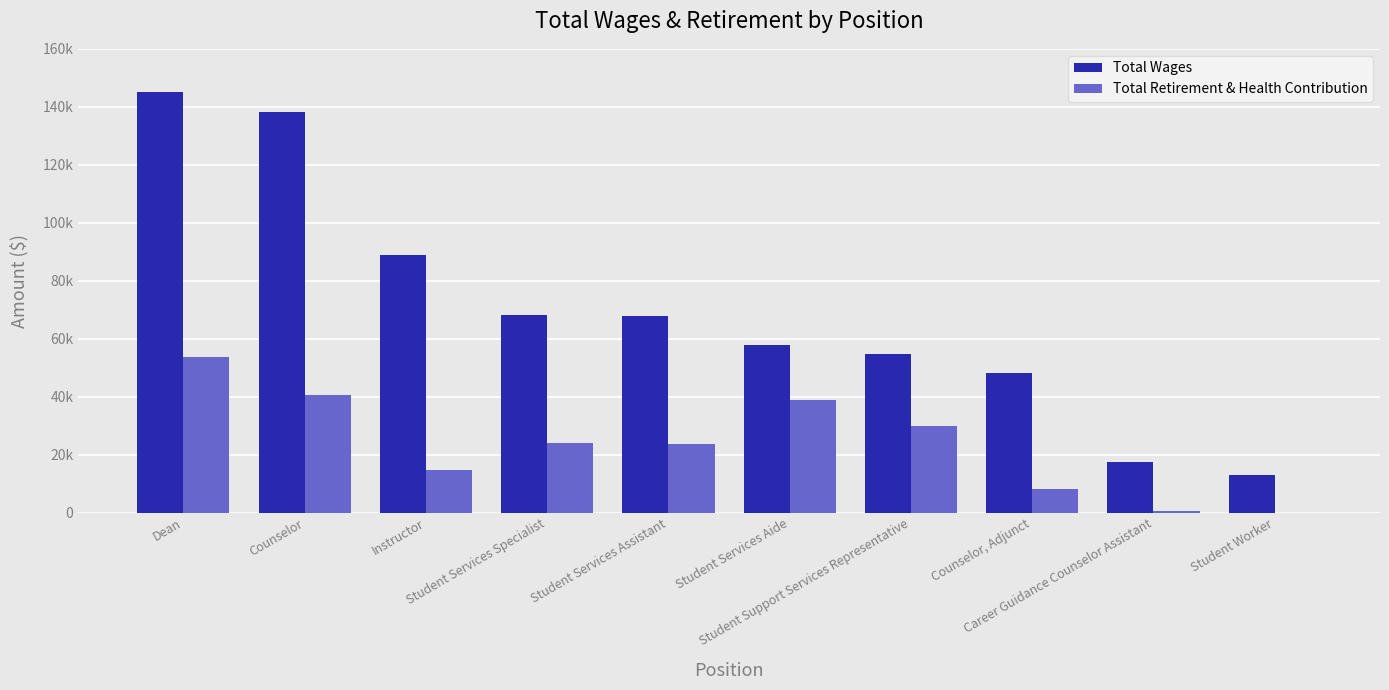

What is the sum of all Total Wages values?

699499